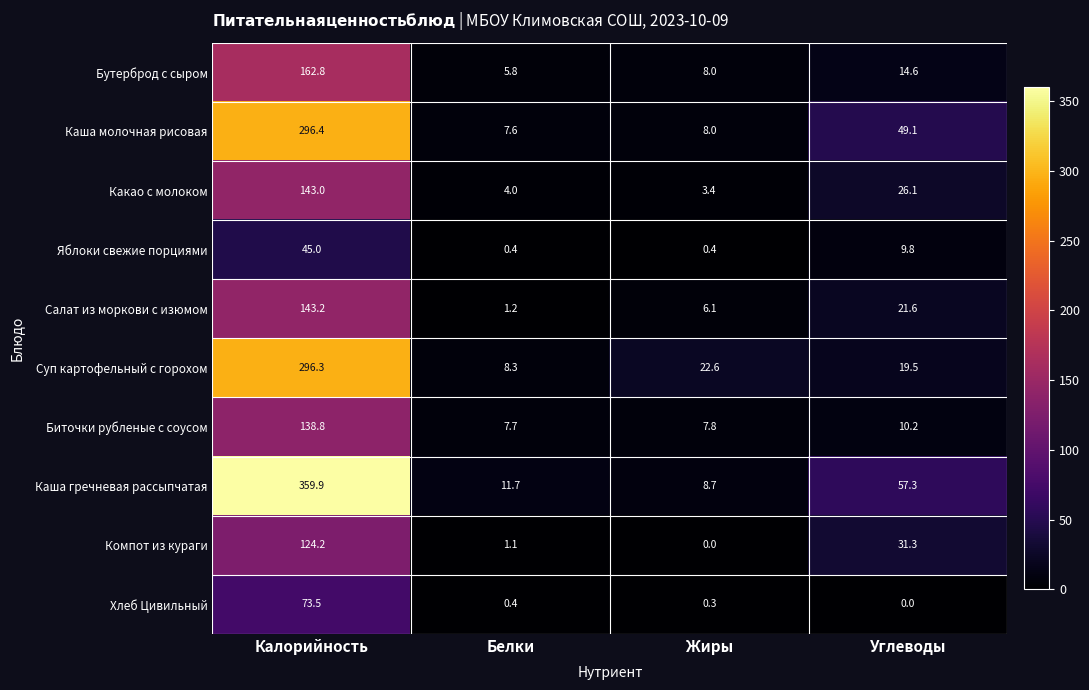

Which series changed the most between Белки and Углеводы?

Каша гречневая рассыпчатая